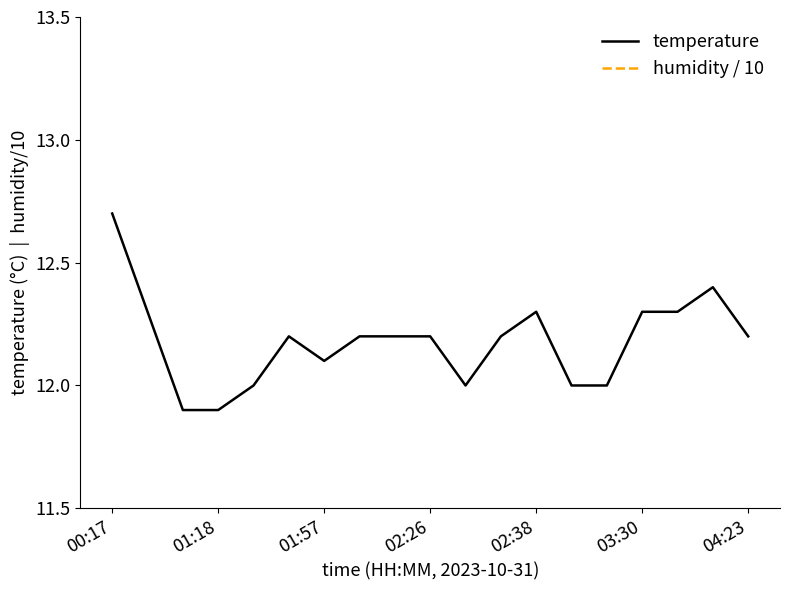

Reading right to left, list all the values displayed in this chart.

temperature: 12.2	12.4	12.3	12.3	12.0	12.0	12.3	12.2	12.0	12.2	12.2	12.2	12.1	12.2	12.0	11.9	11.9	12.3	12.7
humidity / 10: 10.0	10.0	10.0	10.0	10.0	10.0	10.0	10.0	10.0	10.0	10.0	10.0	10.0	10.0	10.0	10.0	10.0	10.0	10.0